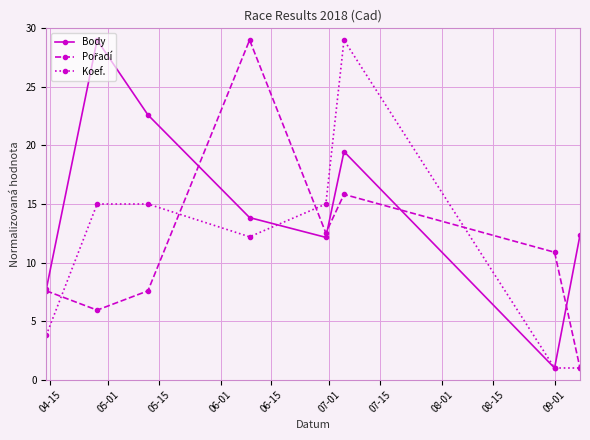

What is the lowest value of the Koef. series?

1.0